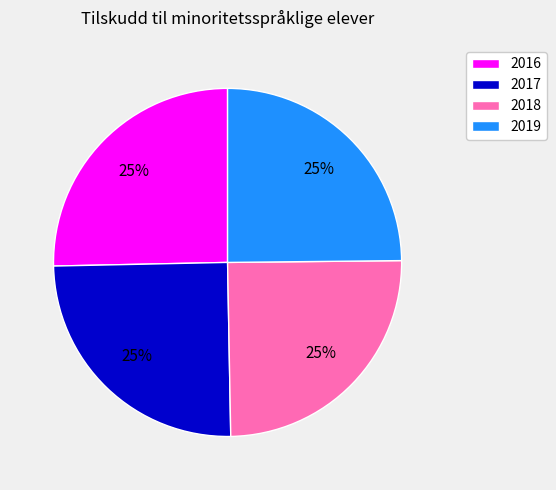

Does 2017 represent more than half of the total?

No